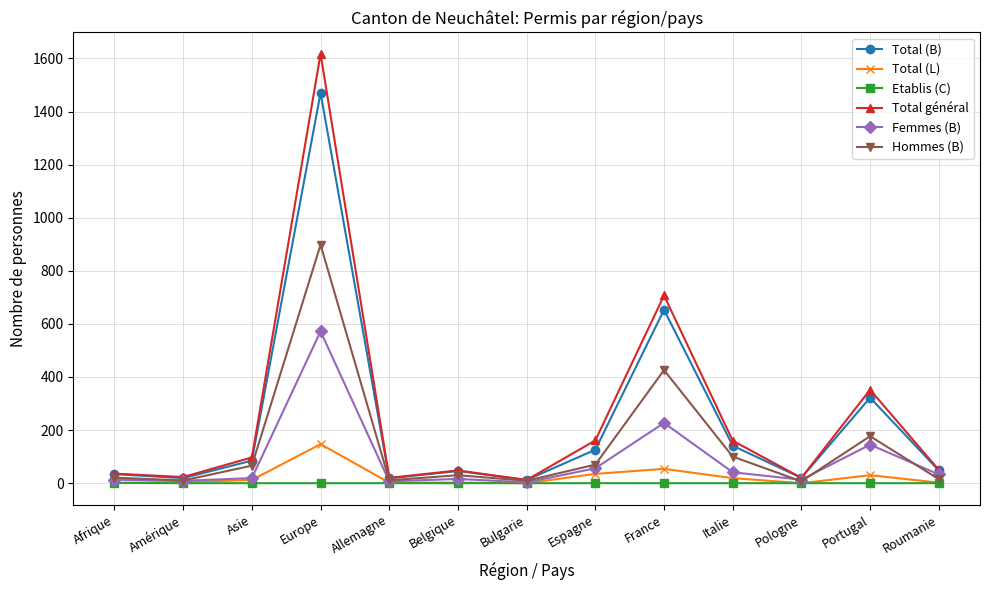

What are all the series names shown in the legend?

Total (B), Total (L), Etablis (C), Total général, Femmes (B), Hommes (B)